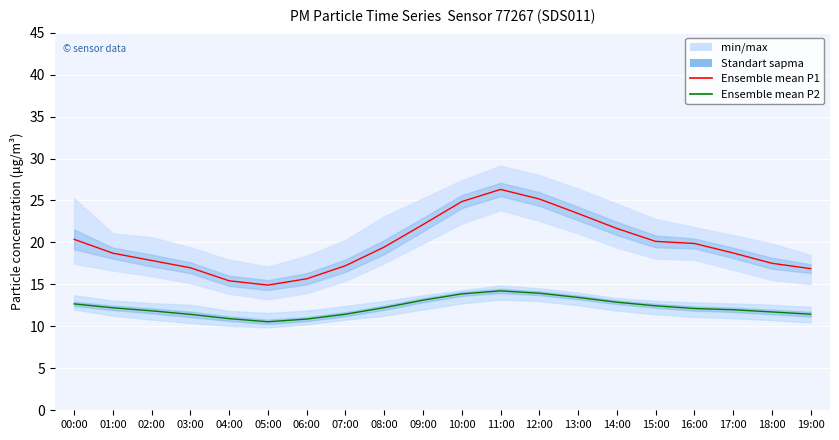

Reading left to right, what are all the values shown in this chart?

Ensemble mean P1: 20.4	18.7	17.9	17.0	15.4	14.9	15.7	17.2	19.4	22.1	24.9	26.3	25.2	23.4	21.7	20.1	19.9	18.8	17.5	16.9
Ensemble mean P2: 12.7	12.2	11.8	11.4	10.9	10.6	10.9	11.4	12.2	13.1	13.9	14.2	13.9	13.4	12.9	12.4	12.1	12.0	11.7	11.4